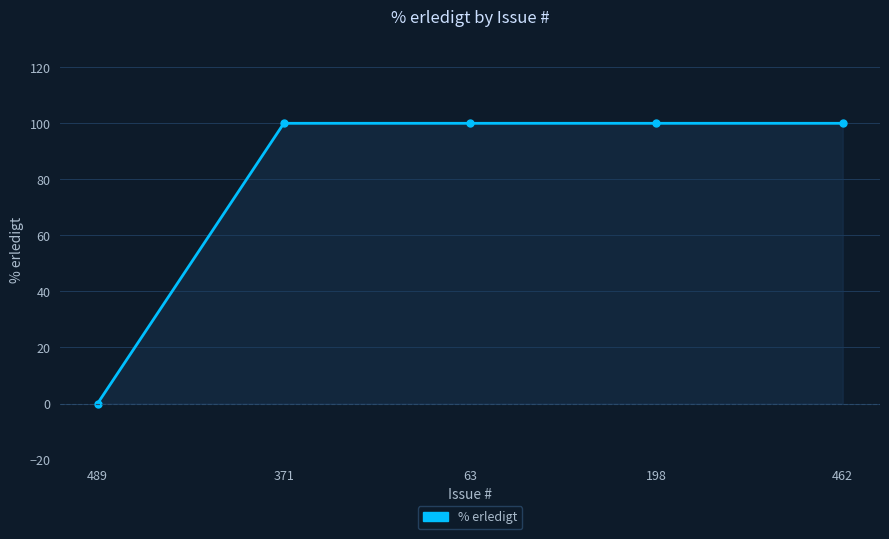

Reading right to left, transcribe all the data shown in this chart.

462=100	198=100	63=100	371=100	489=0